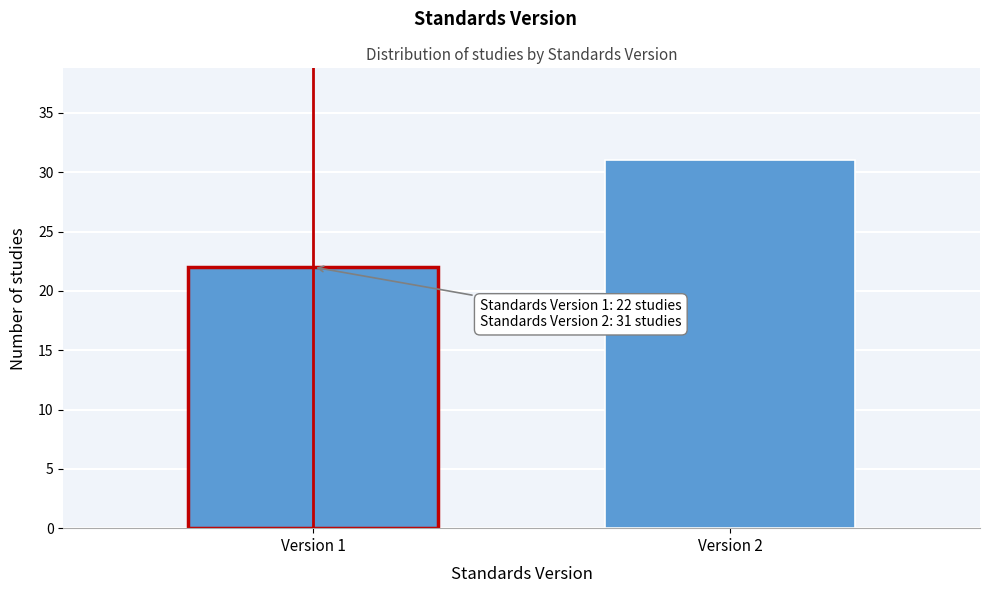

Reading left to right, extract all data points from this chart.

22	31